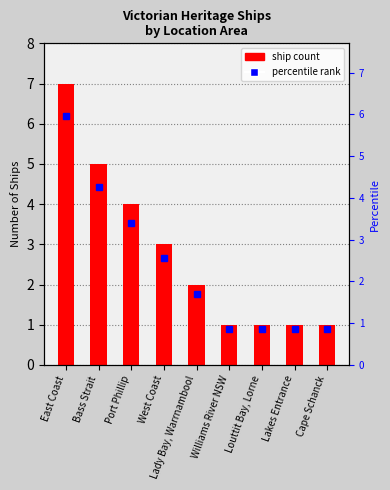

Rank the categories by value from highest to lowest.

East Coast, Bass Strait, Port Phillip, West Coast, Lady Bay, Warrnambool, Williams River NSW, Louttit Bay, Lorne, Lakes Entrance, Cape Schanck